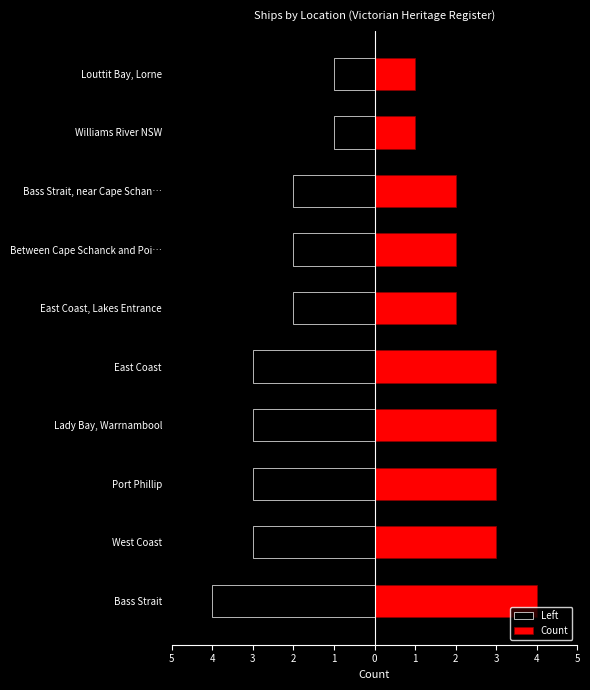

List the series in order of their peak value, highest first.

Count, Left